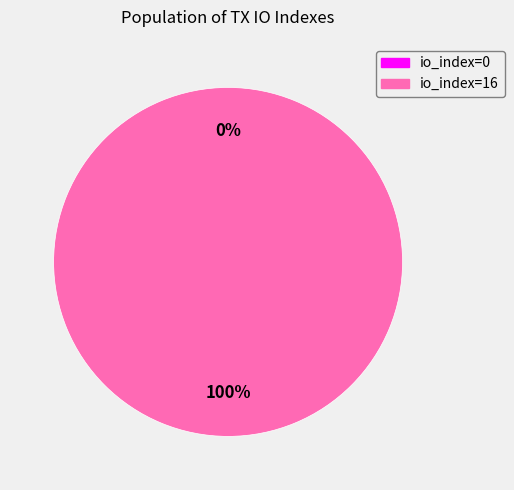

How many segments does this pie chart have?

2